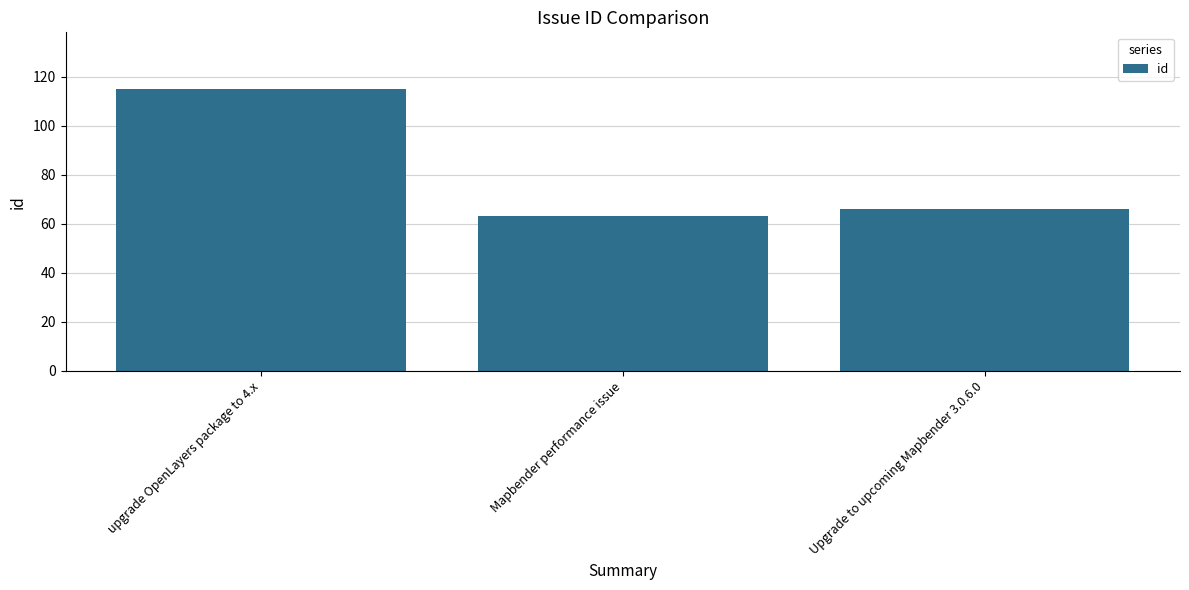

How many data points are less than 66?

1